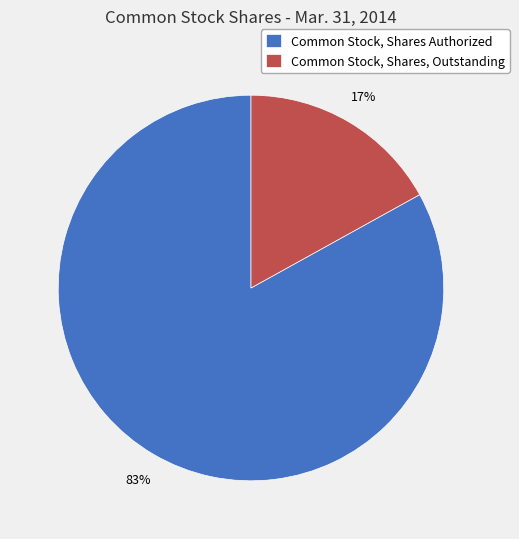

What percentage is the Common Stock, Shares, Outstanding slice, to the nearest percent?

17%